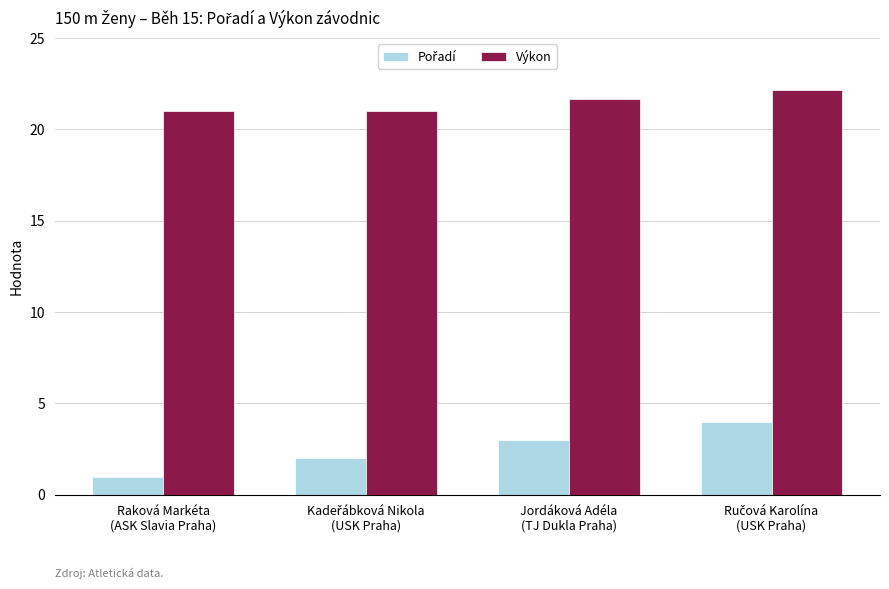

Which series has the largest total across all categories?

Výkon